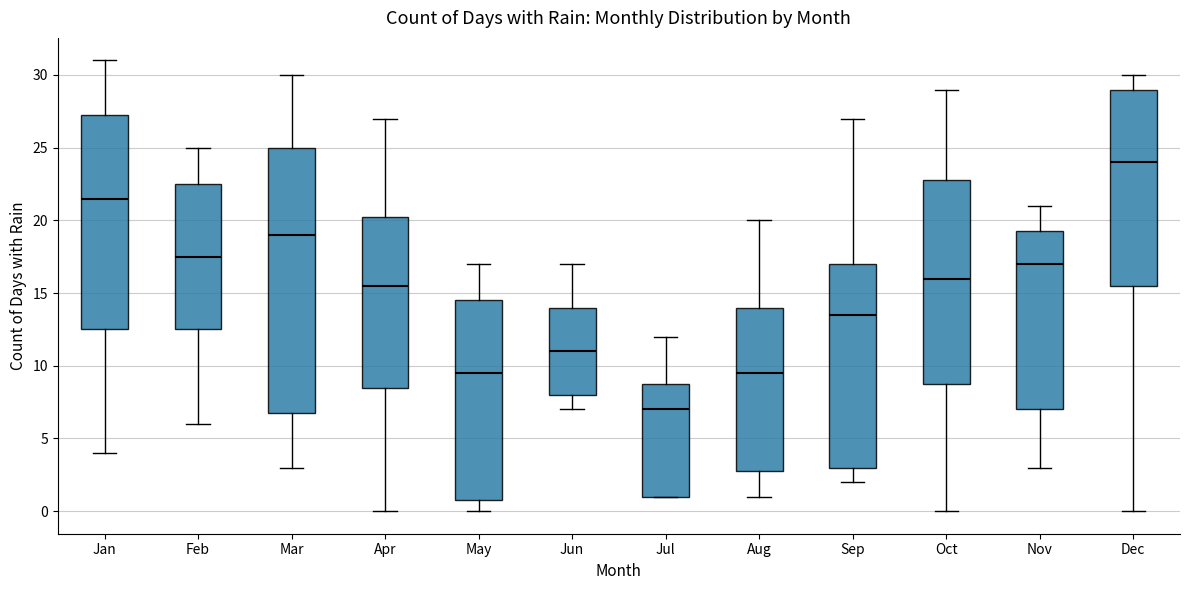

Where is the upper edge of the box for Jul on the y-axis? The values are not printed on the chart, so give them approximately, as read against the axis.

9.0